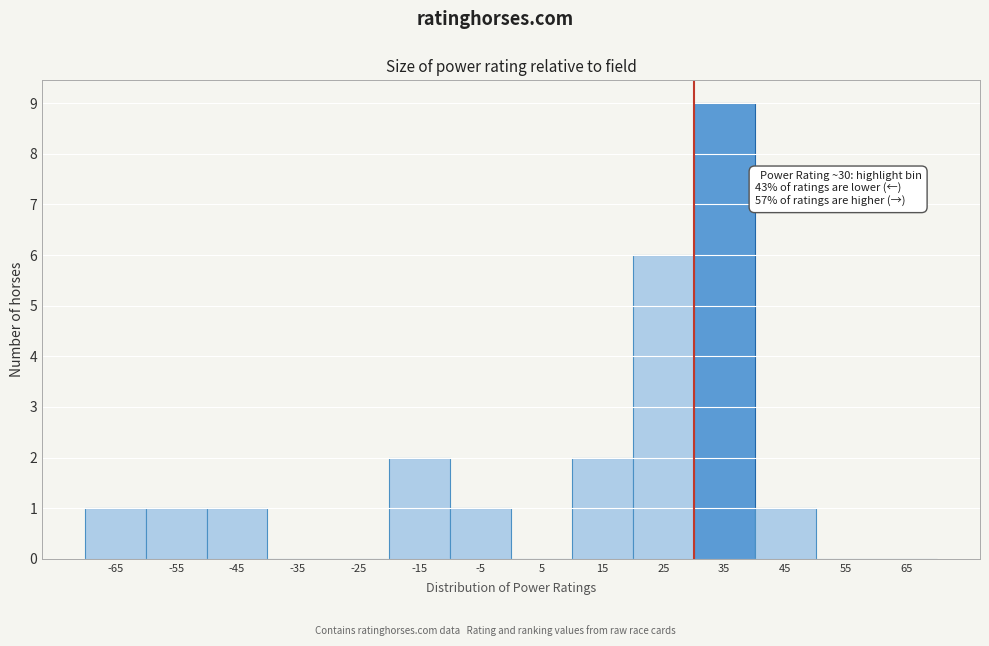

Which range on the x-axis has the tallest bar?

30 to 40